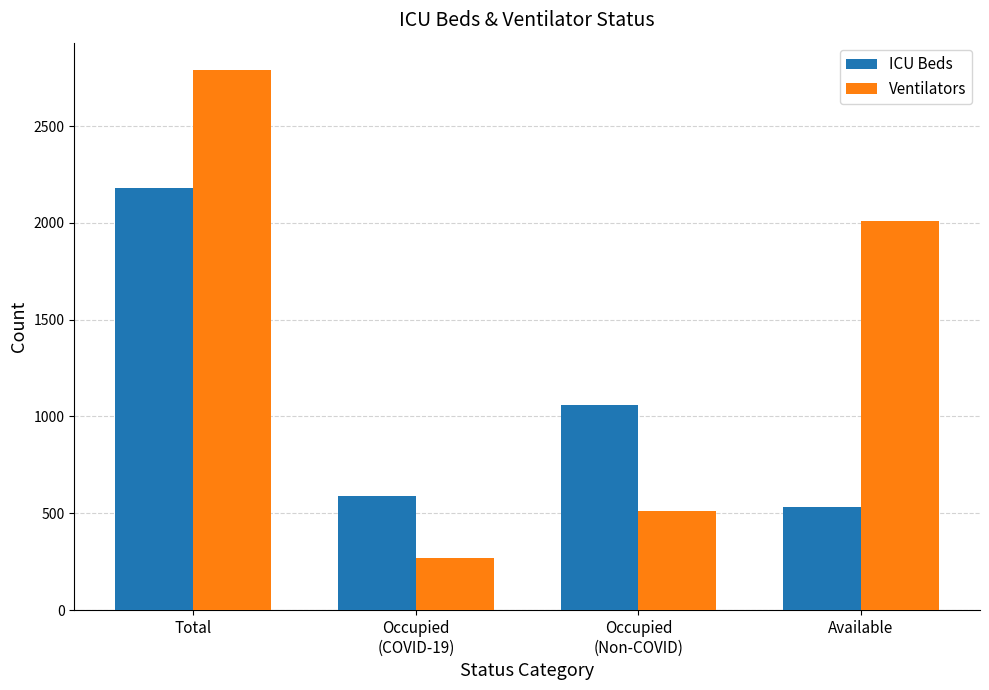

Rank the series at Total from lowest to highest value.

ICU Beds, Ventilators